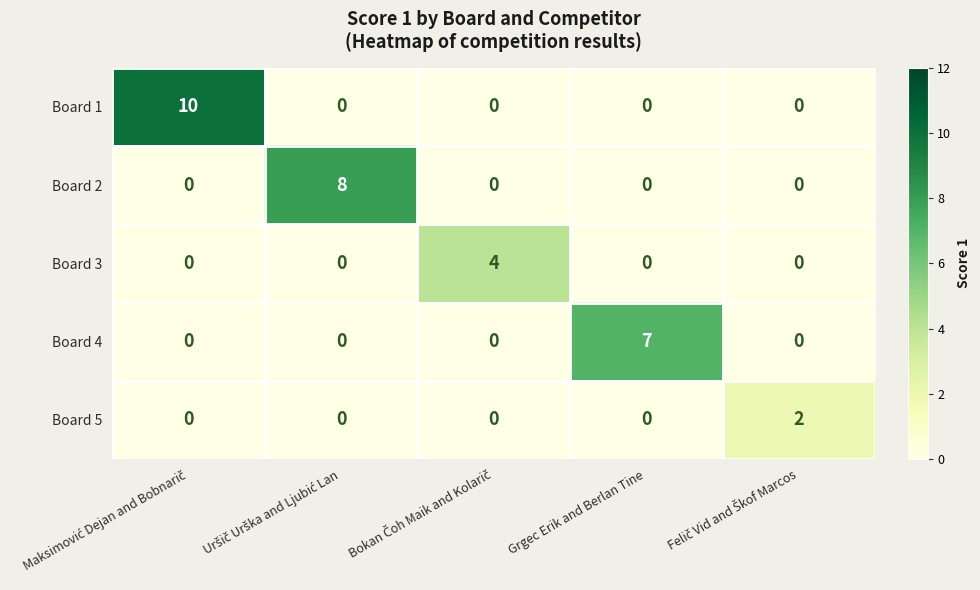

What is the maximum value shown in the chart?

10